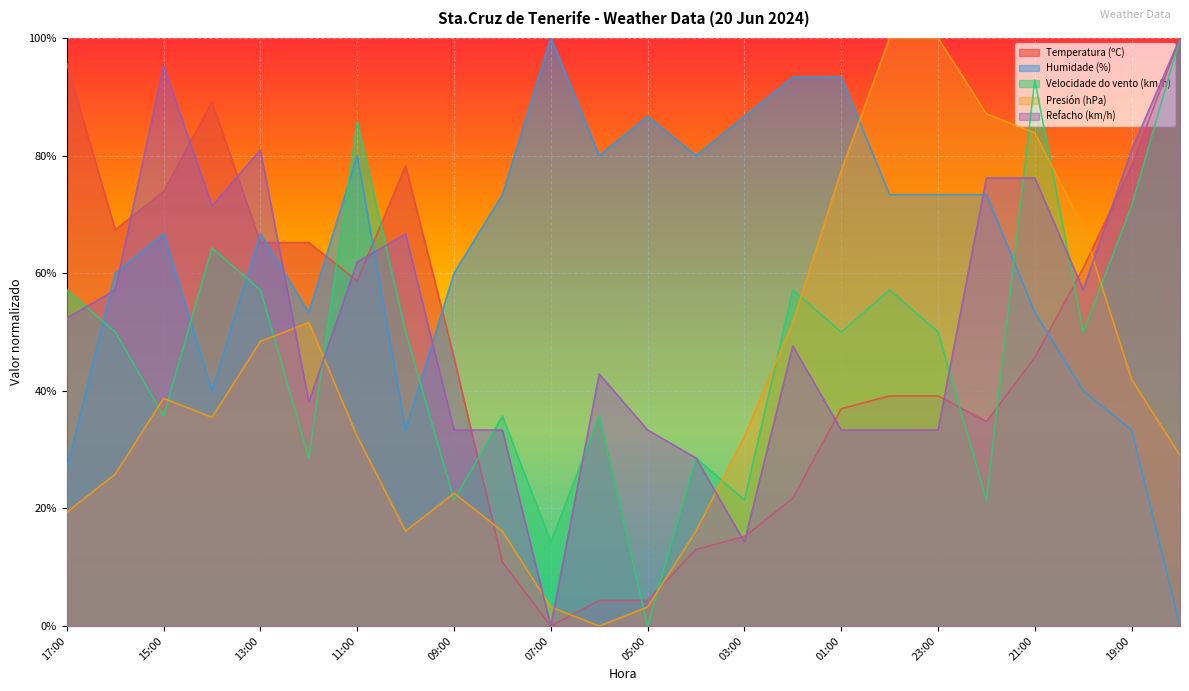

Is it true that Presión (hPa) equals 0.3 at 08:00?

False